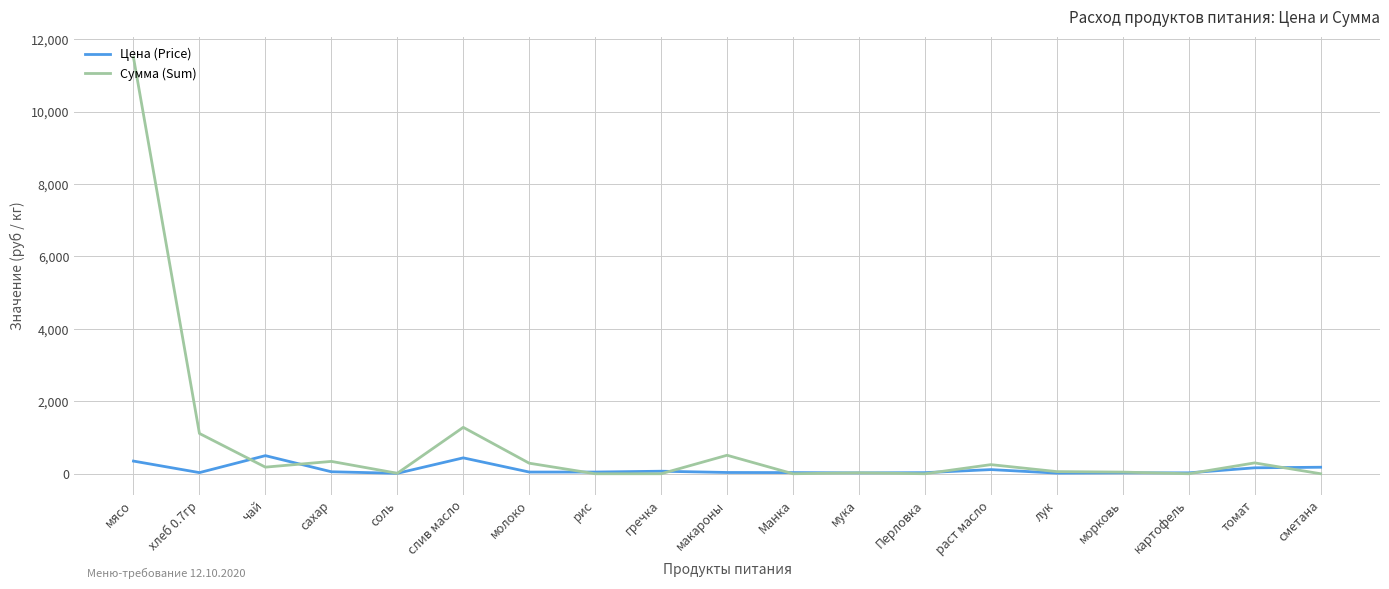

What are all the series names shown in the legend?

Цена (Price), Сумма (Sum)